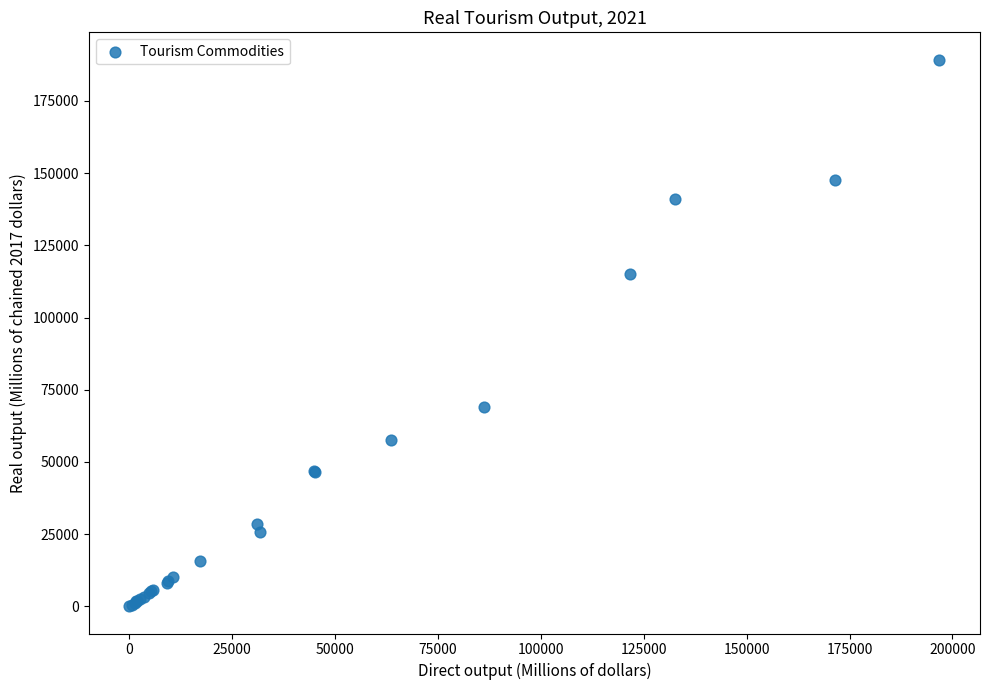

What Y value in the scatter plot is closest to 94690?

115073